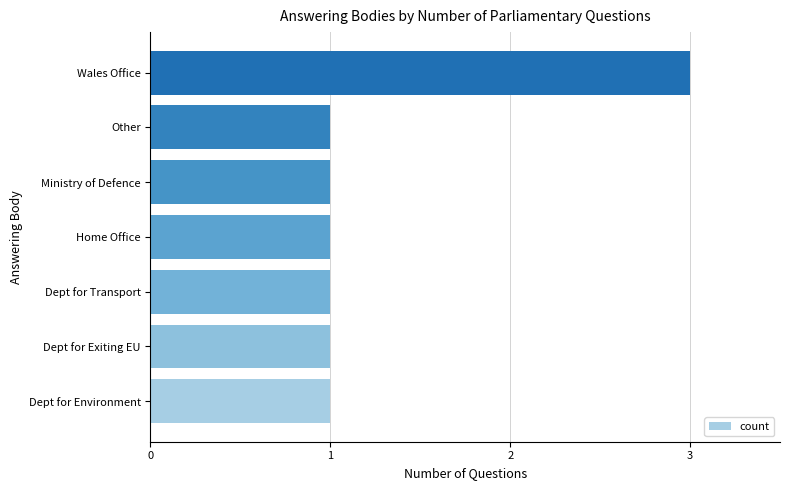

What is the sum of all values?

9